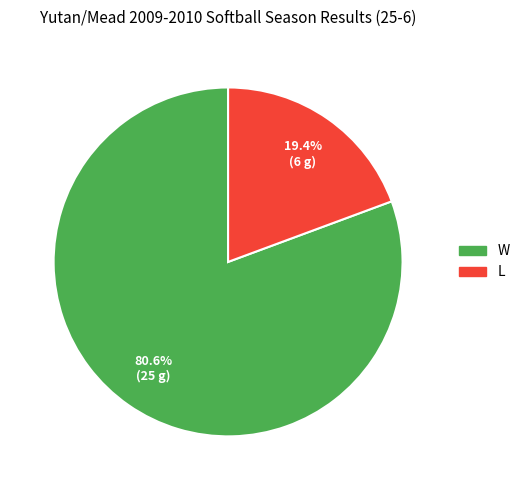

Is there any slice that represents more than half of the pie?

Yes